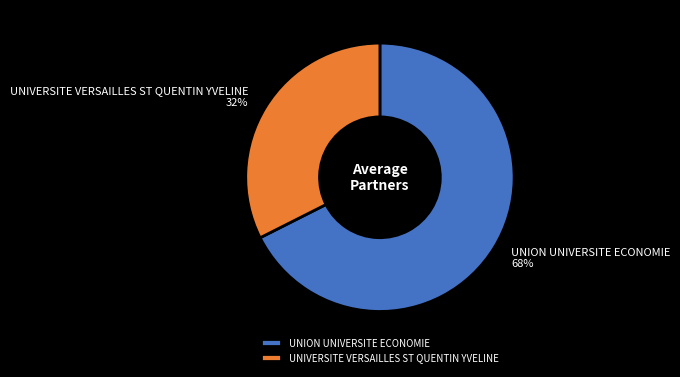

To the nearest percent, what is the average slice percentage?

50%